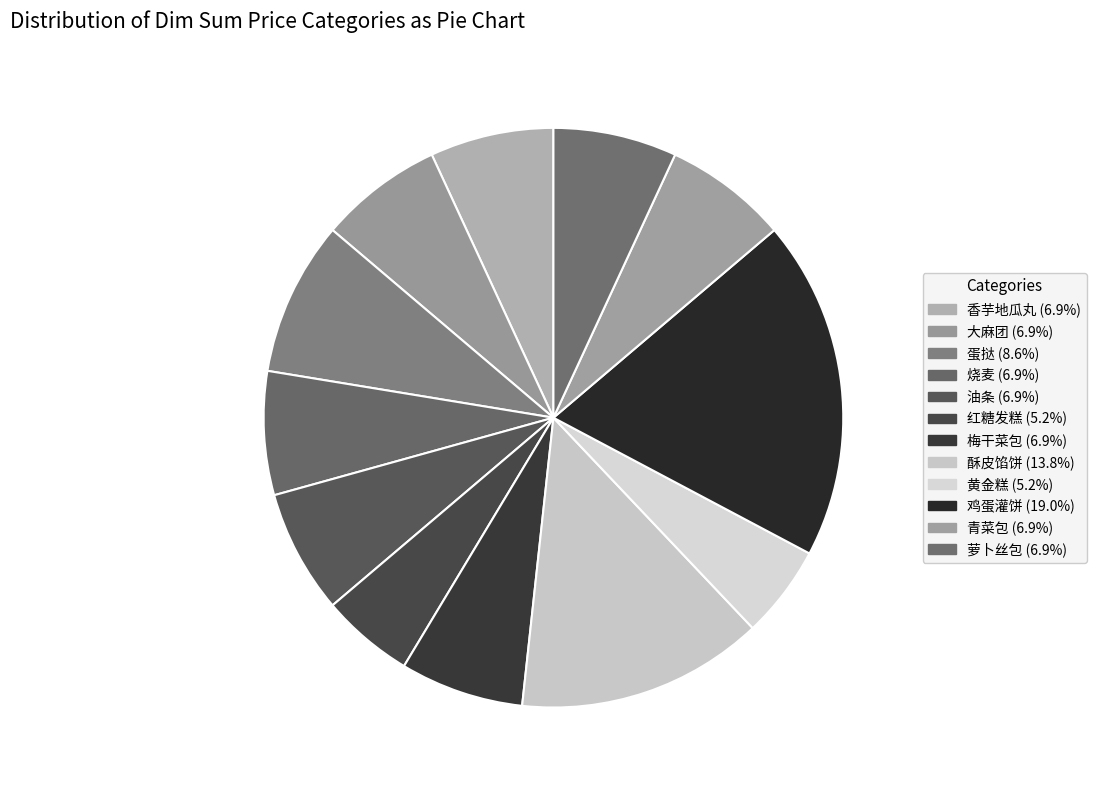

Approximately how many times larger is the value at 青菜包 compared to 黄金糕?

1.3